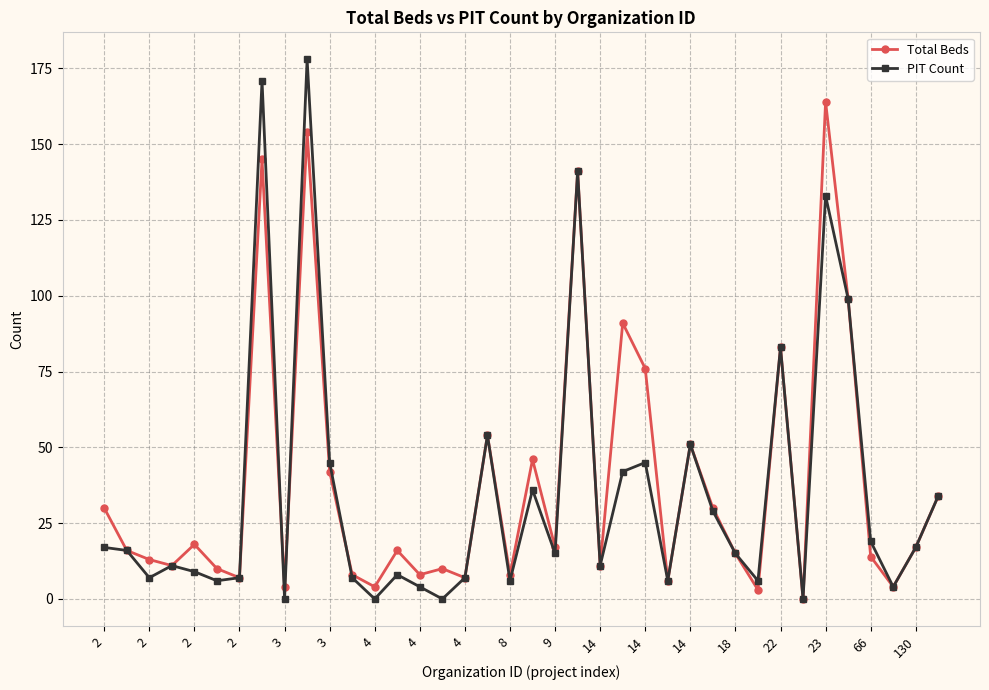

Which series has the largest range (max minus min)?

PIT Count